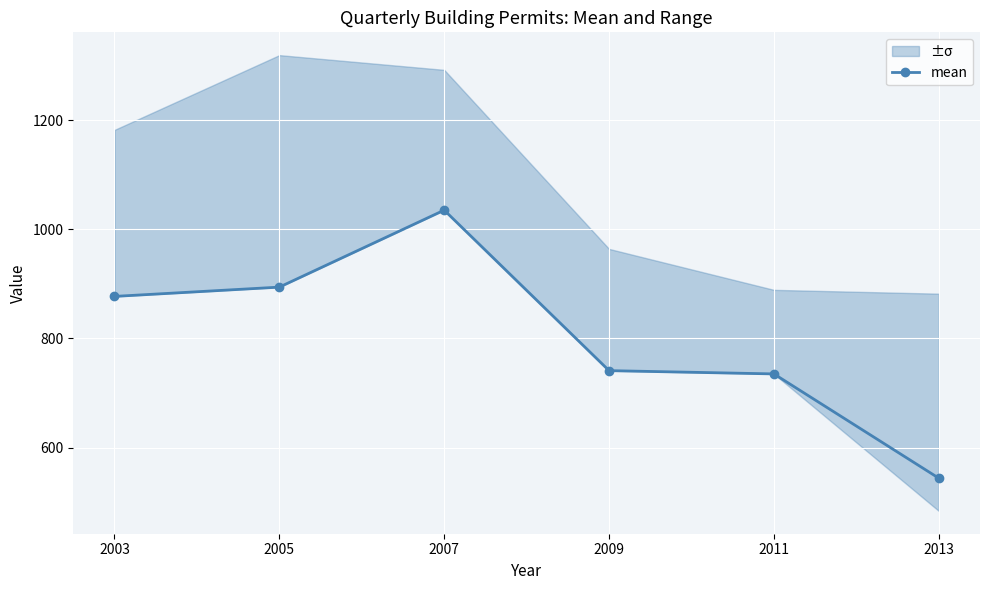

Reading left to right, extract all data points from this chart.

2003=877	2005=894	2007=1035	2009=741	2011=735	2013=544